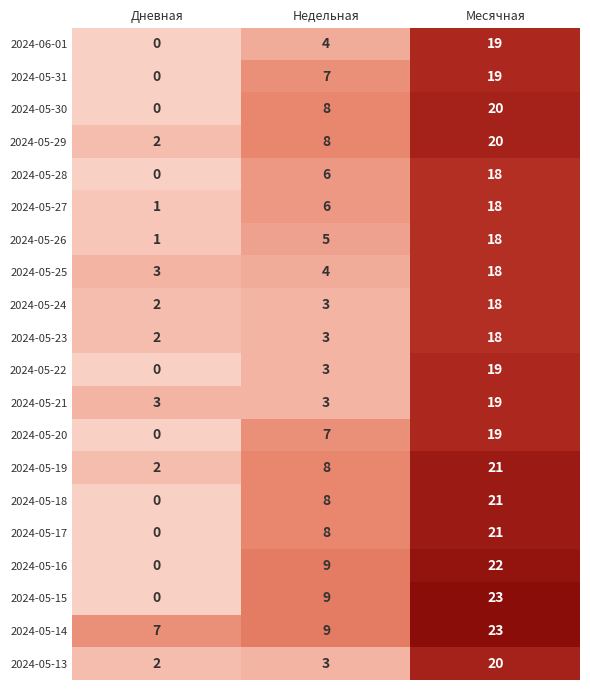

What is the difference between the maximum and minimum values in the 2024-05-19 series?

19